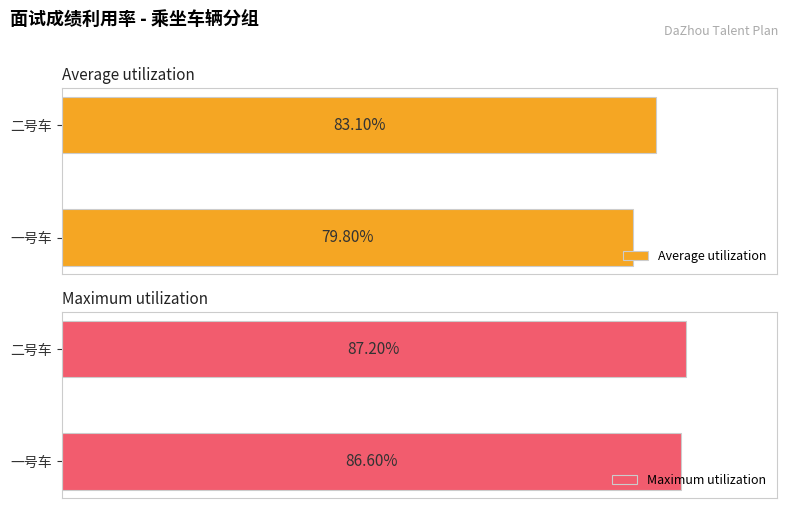

At how many categories does at least one series exceed 81?

2